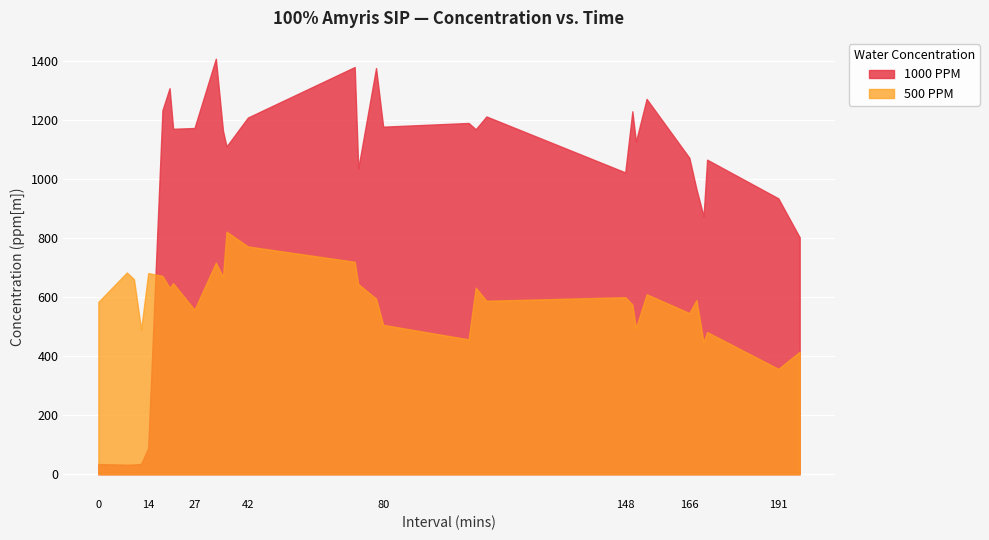

How many intersections are there between 1000 PPM and 500 PPM?

1